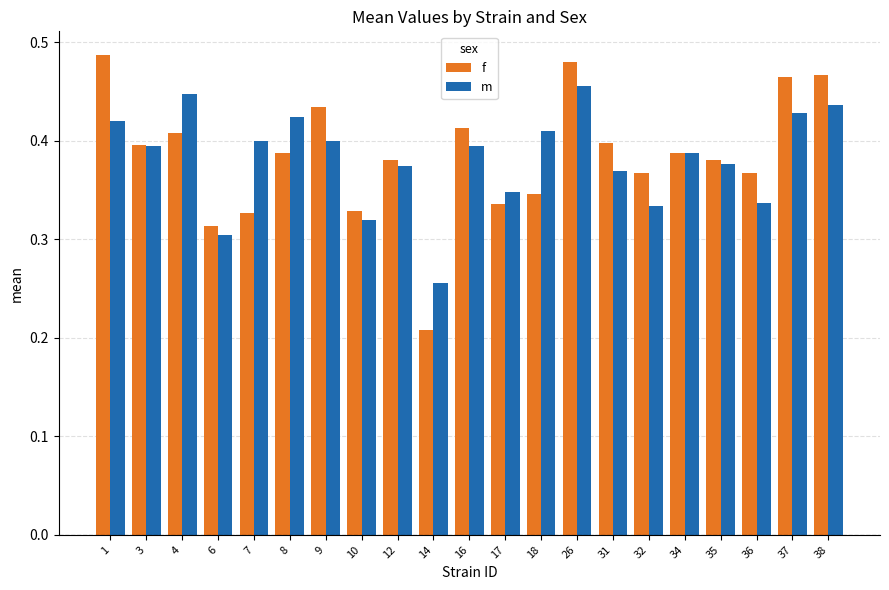

How many categories are shown in the chart?

21